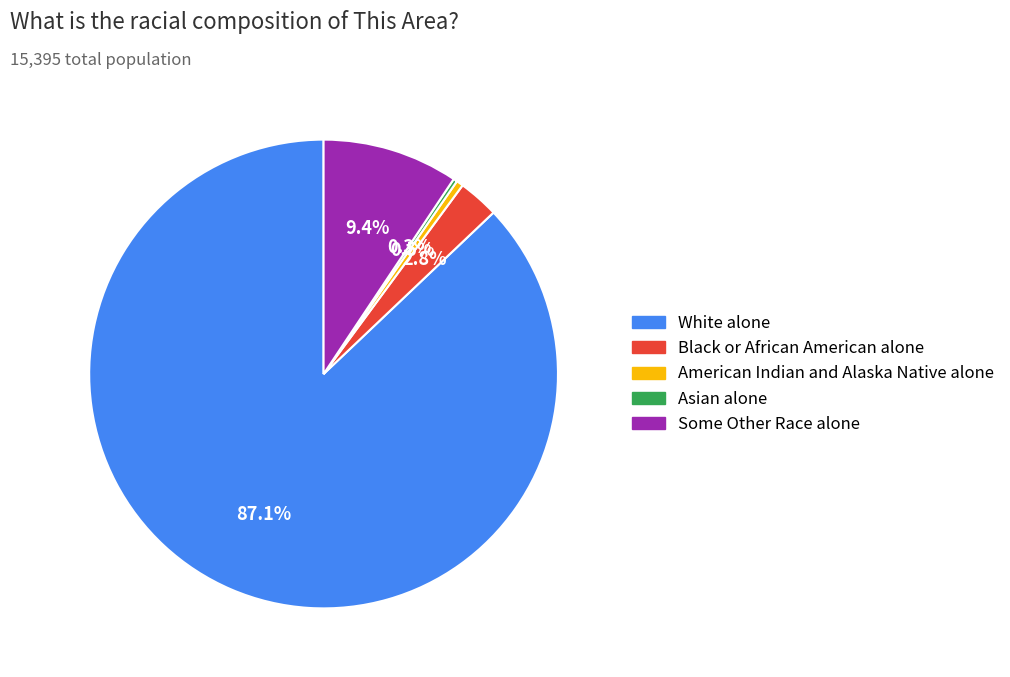

Which category accounts for the majority?

White alone